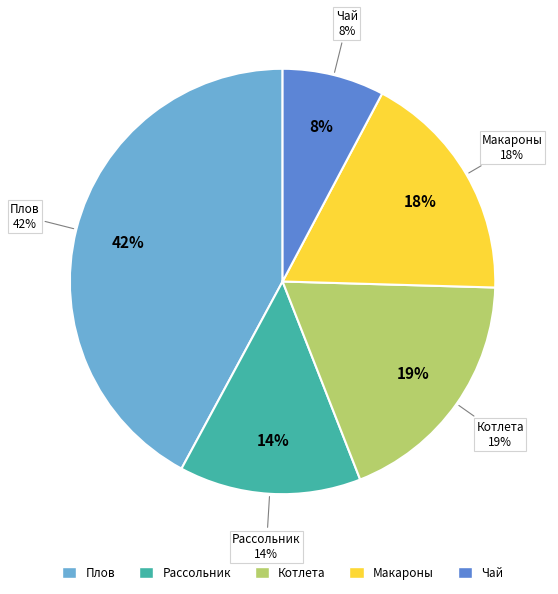

To the nearest percent, what is the average slice percentage?

20%